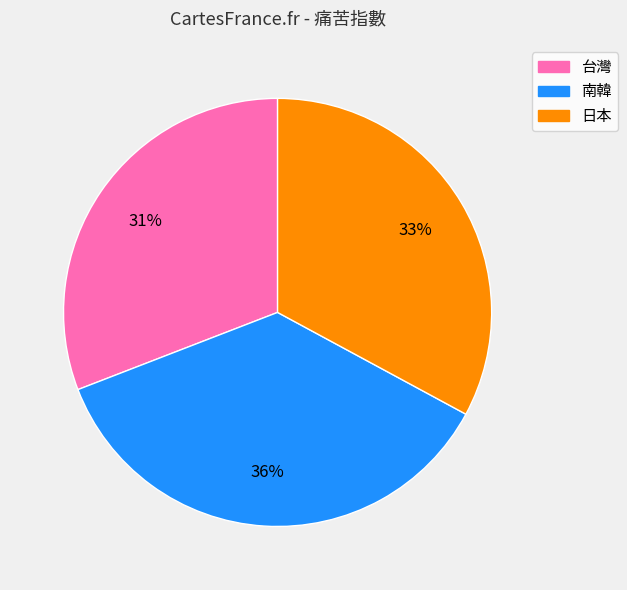

What percentage is the 南韓 slice, to the nearest percent?

36%